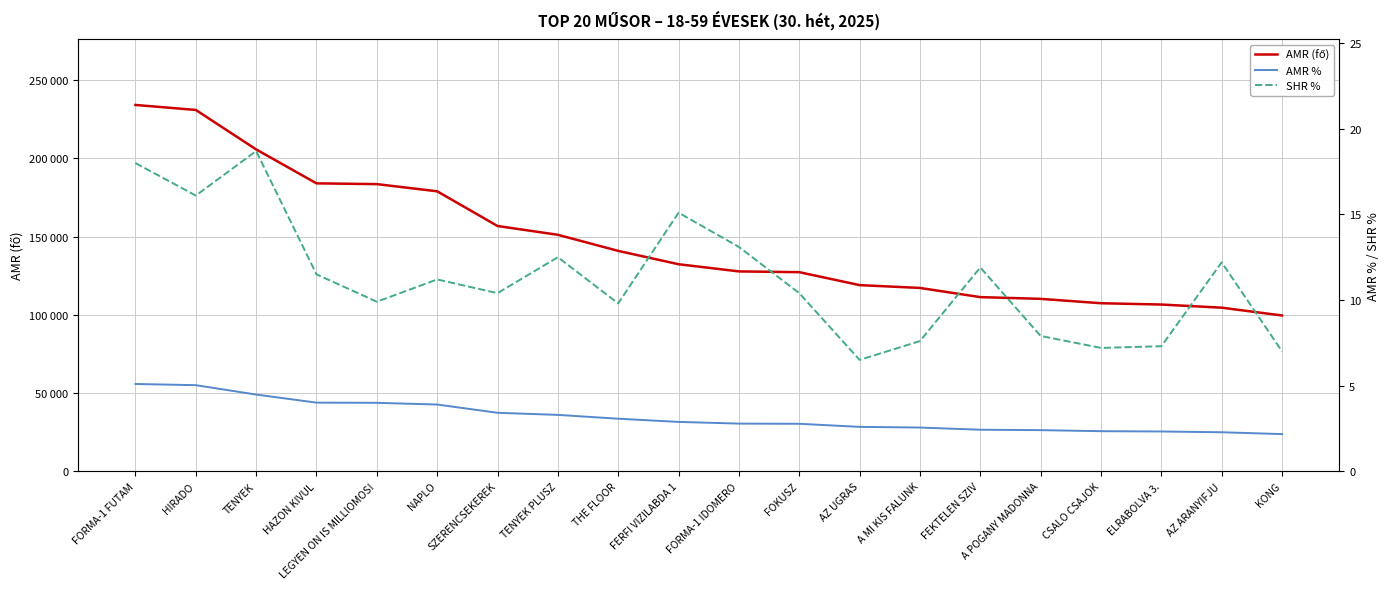

How many series are shown in this chart?

3